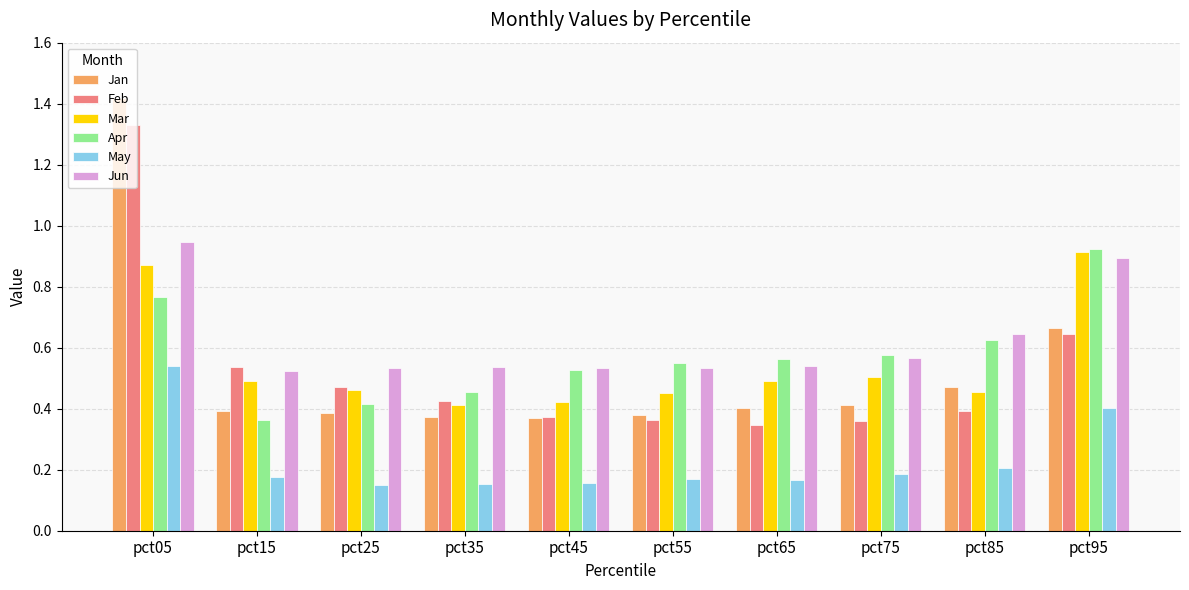

True or false: Apr has a value of 0.1 at pct15.

False